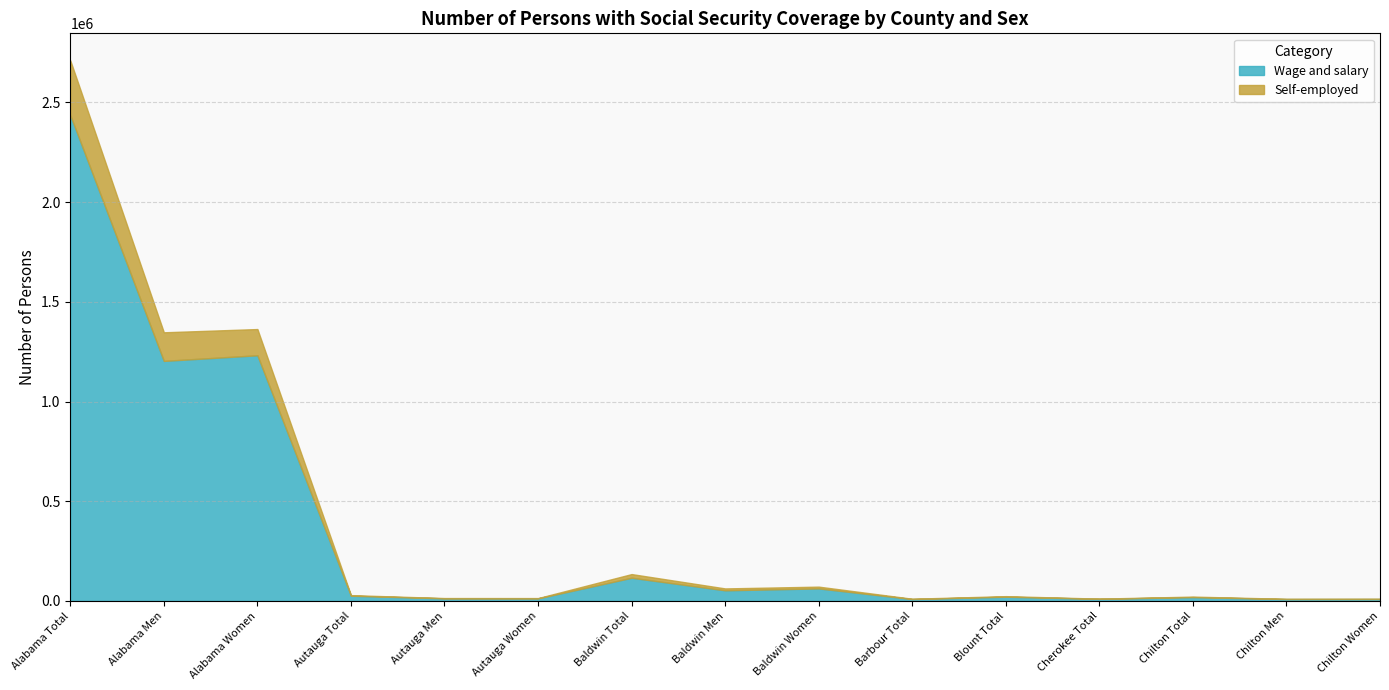

How many distinct data groups are displayed?

2